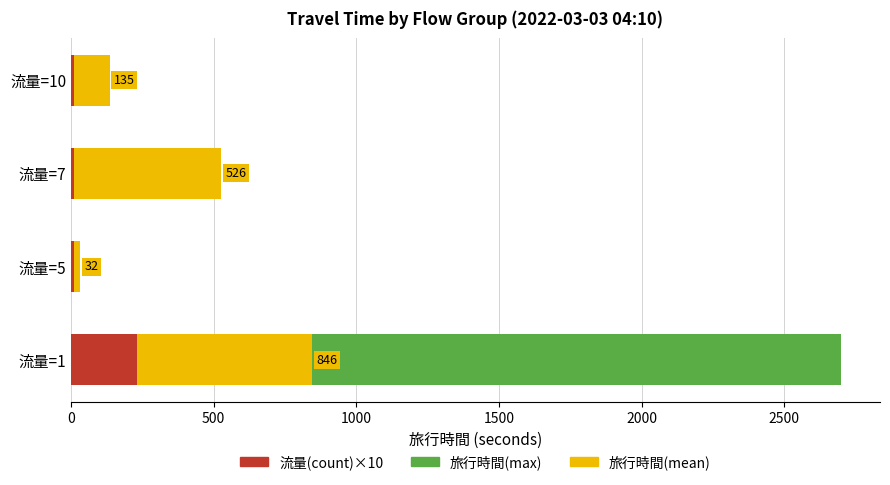

Is the value of 旅行時間(mean) at 流量=10 greater than the value of 旅行時間(max) at 流量=1?

No